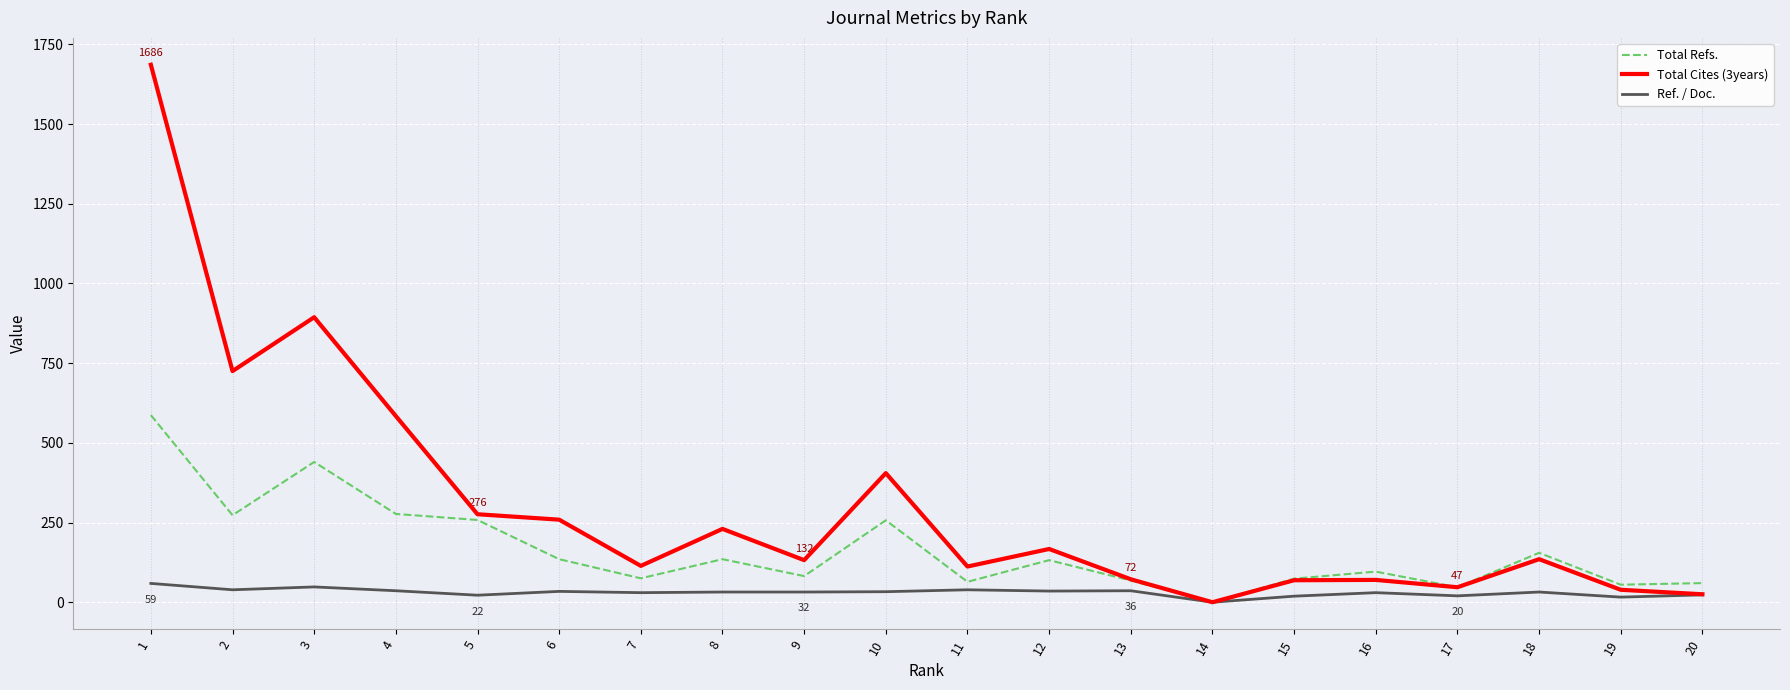

The value of Total Refs. at 12 is 28. True or false?

False